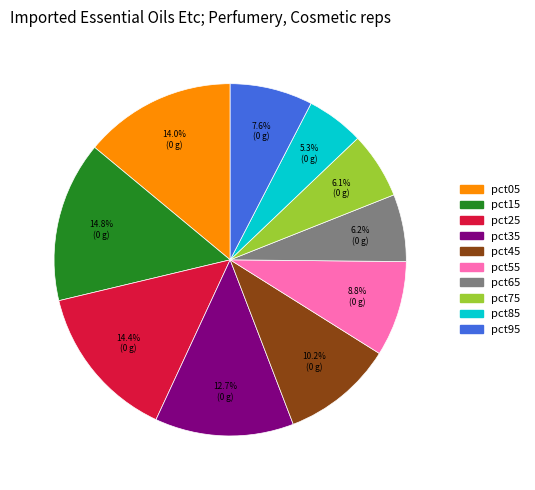

How many segments does this pie chart have?

10